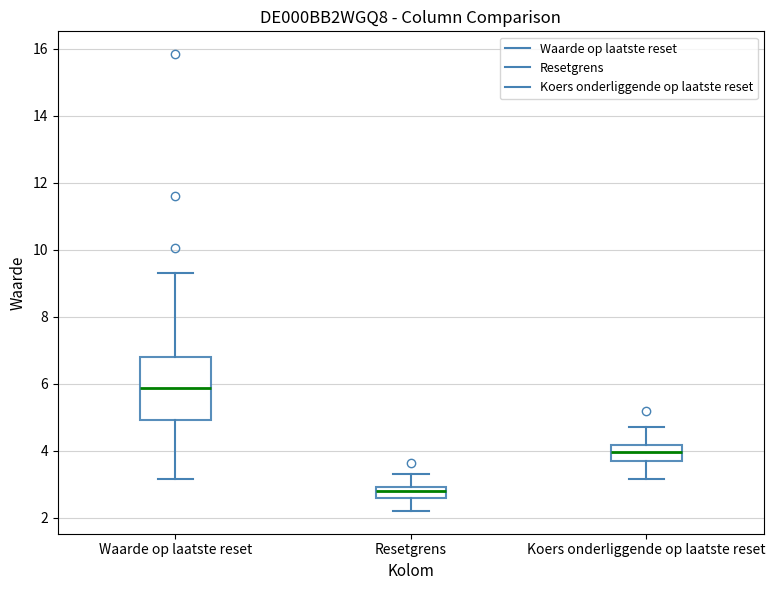

Where is the upper edge of the box for Koers onderliggende op laatste reset on the y-axis? The values are not printed on the chart, so give them approximately, as read against the axis.

4.2